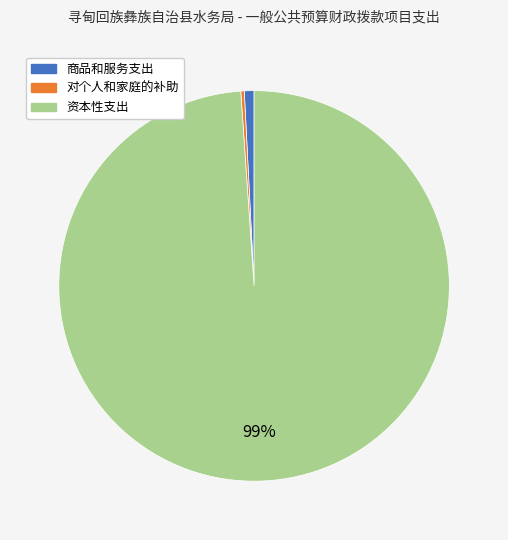

Count the number of slices in the pie.

3